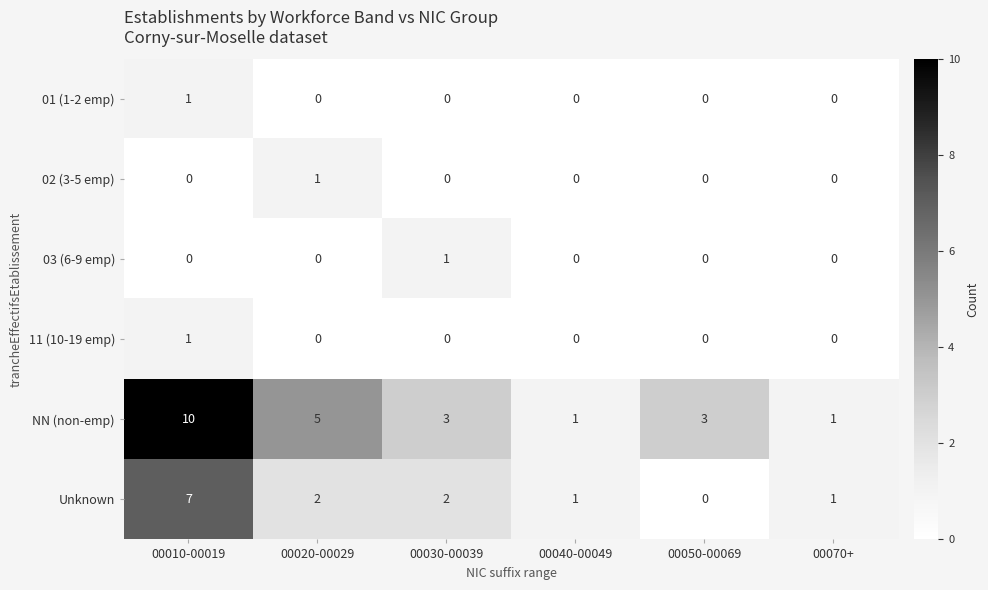

What value does the NN (non-emp) series have at 00050-00069?

3